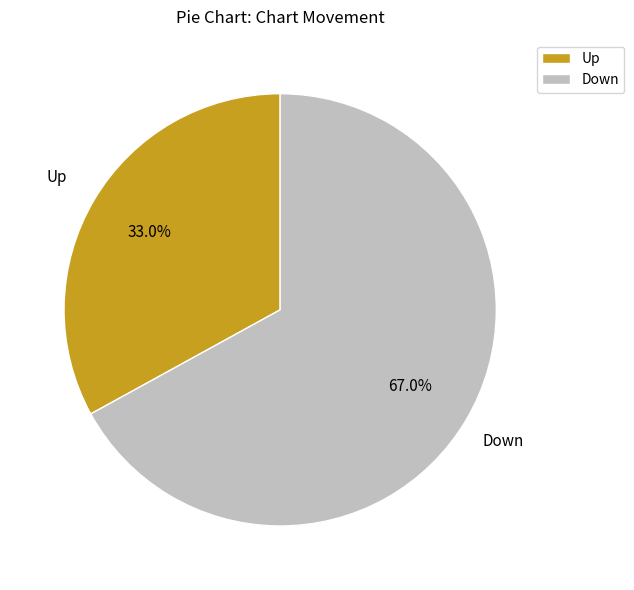

Approximately how many times larger is the value at Down compared to Up?

2.0